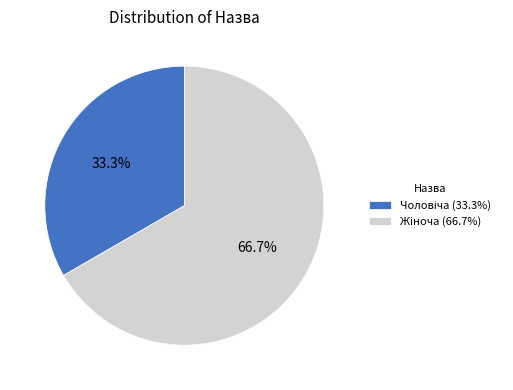

Is there a majority slice in this chart?

Yes